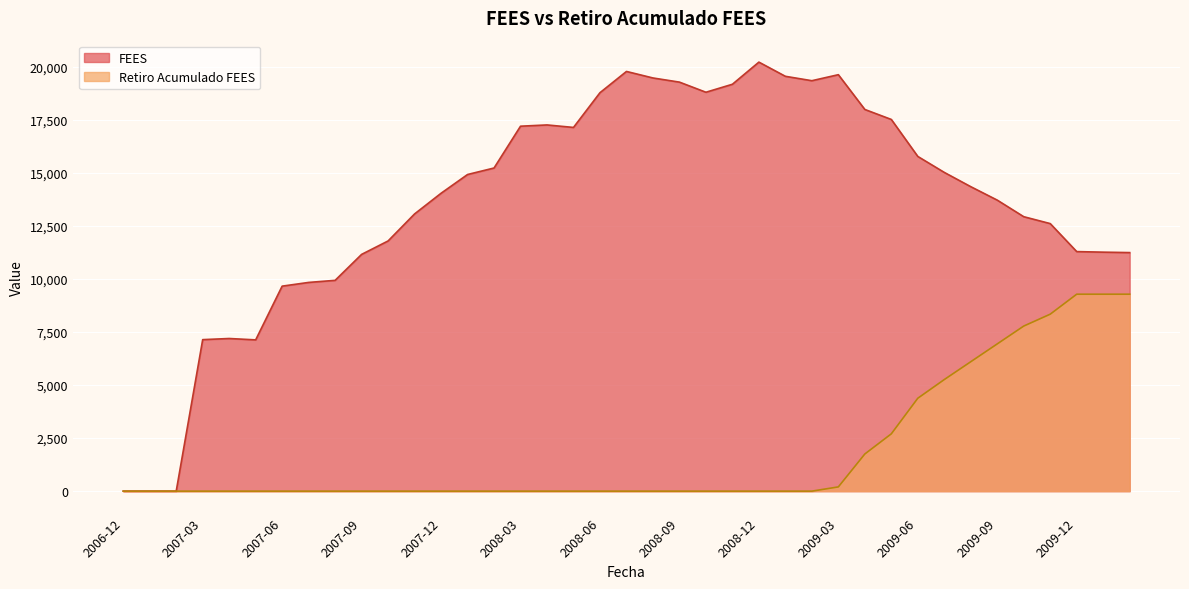

What position from the right is 2009-07?

8